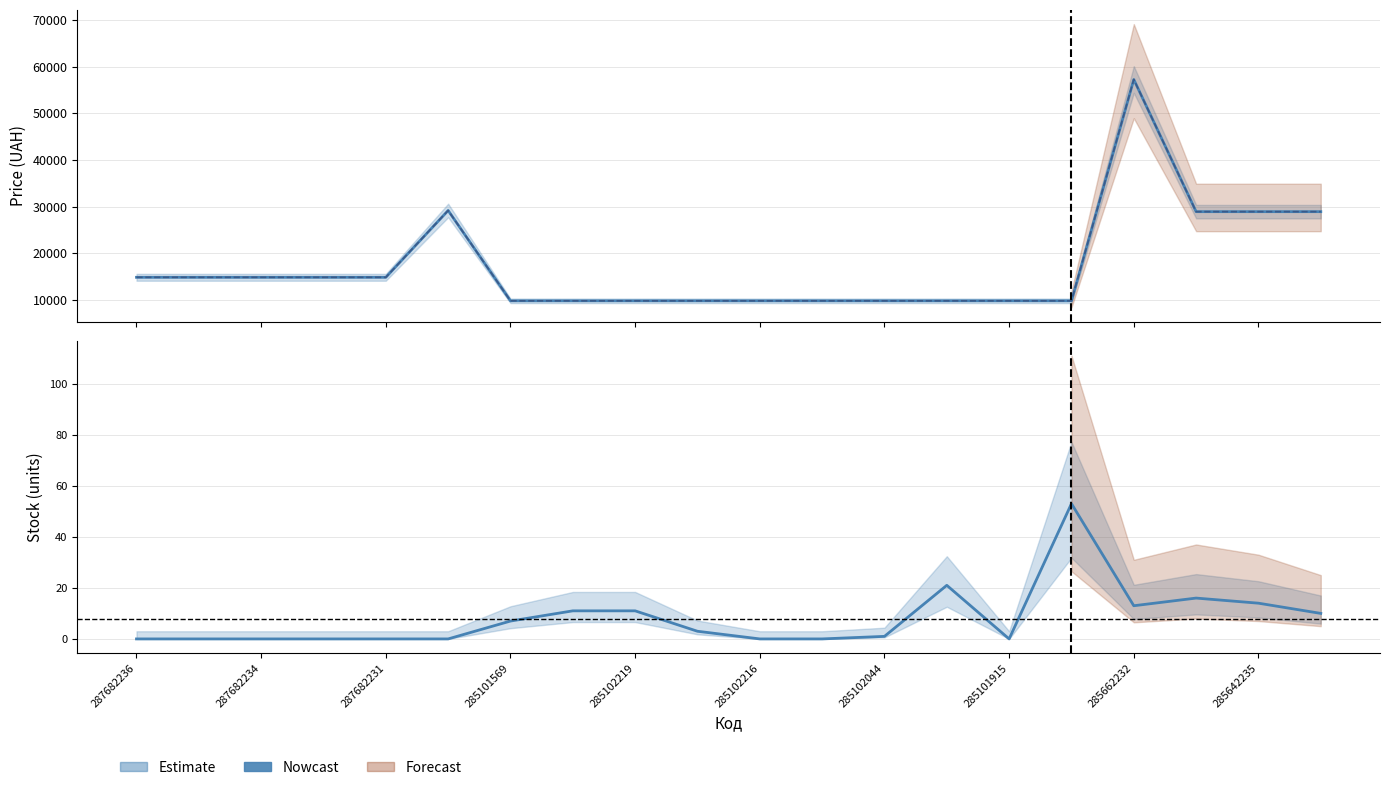

Which category has the lowest value in the Ціна series?

285101569